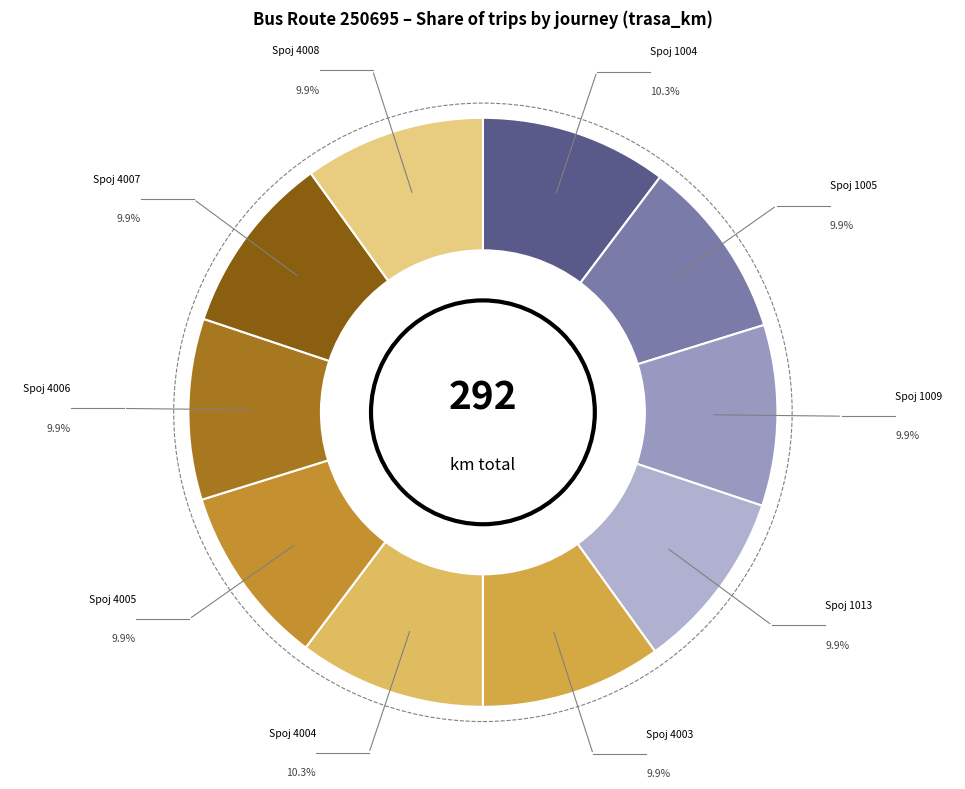

Count the number of slices in the pie.

10